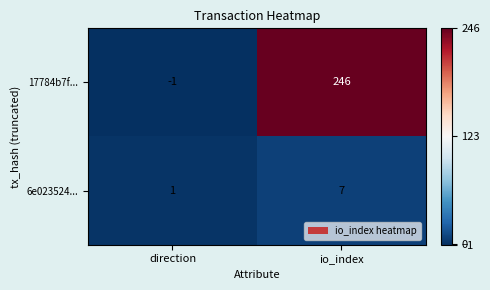

Which label corresponds to the smallest value in the chart?

direction